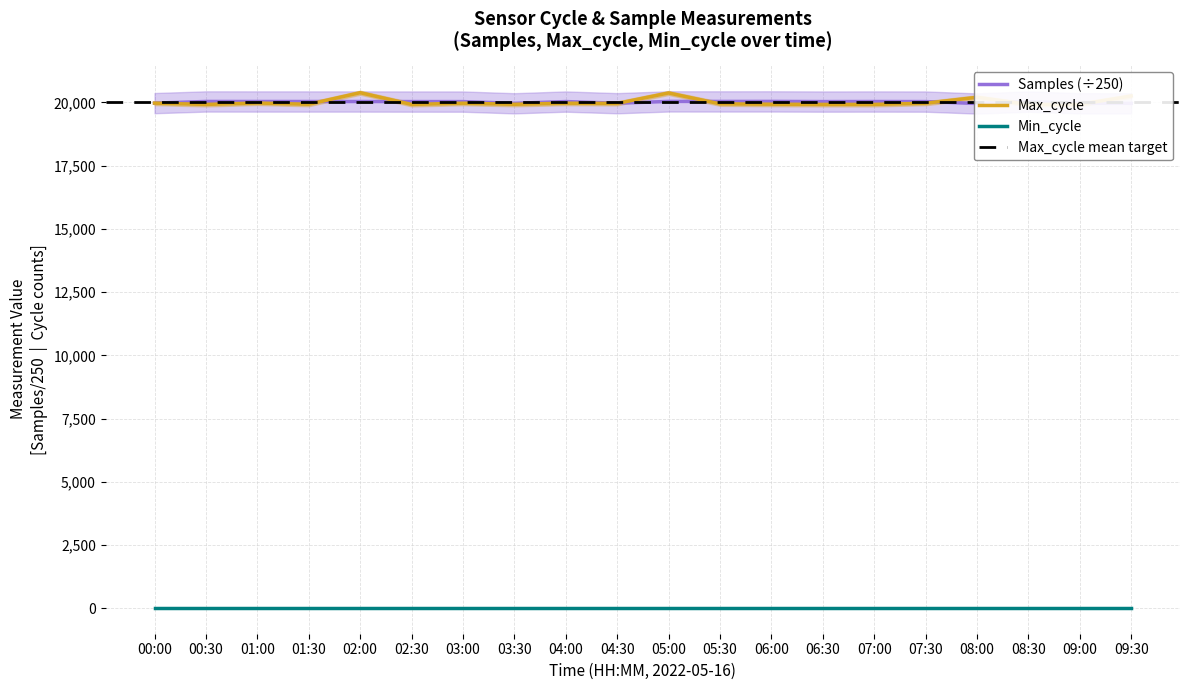

Which label corresponds to the smallest value in the chart?

00:30